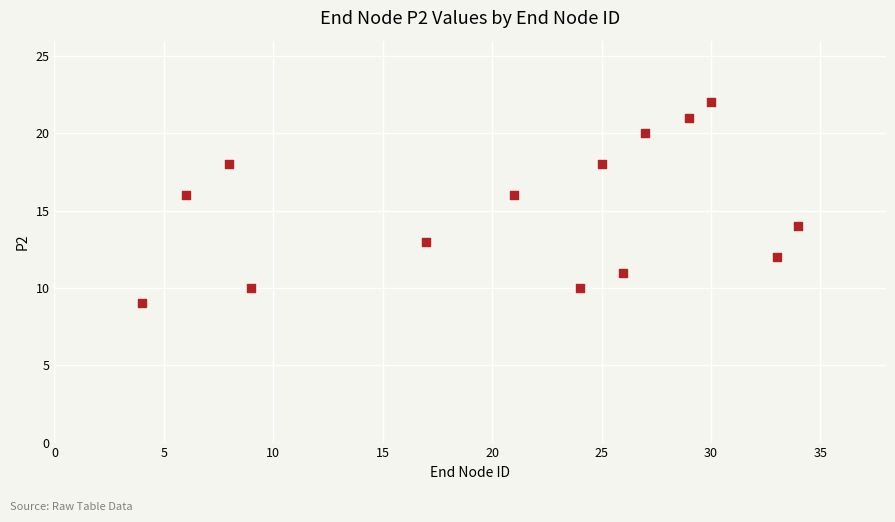

What is the range of Y values (max minus min)?

13